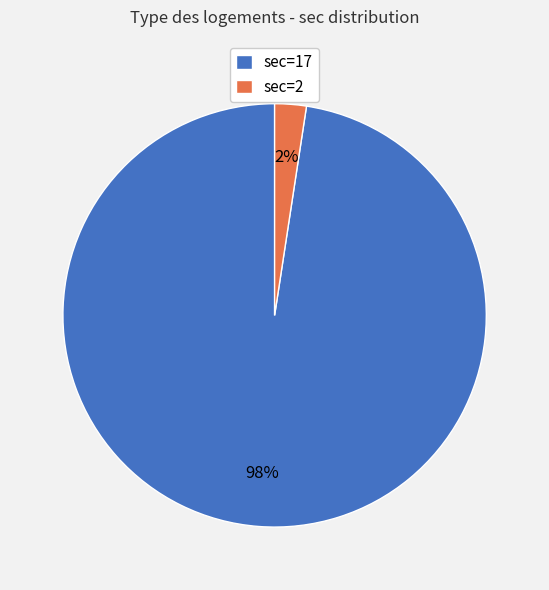

What is the smallest slice in the pie chart?

sec=2